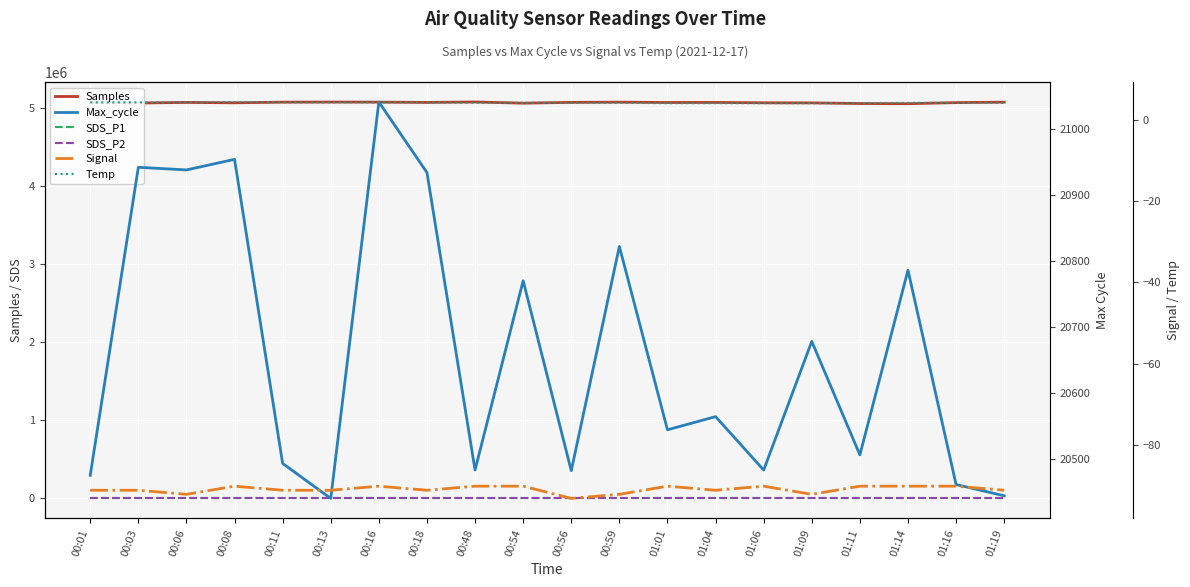

The value of SDS_P2 at 01:04 is 0.0. True or false?

False